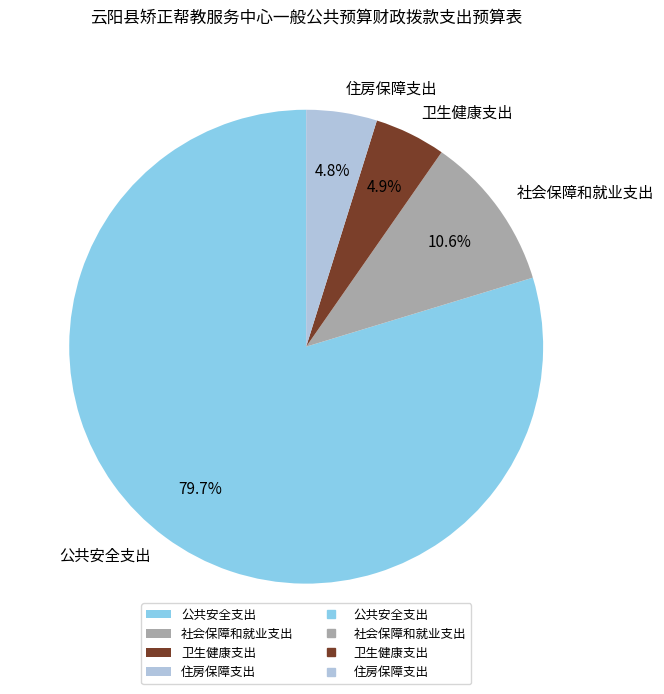

What percentage is the 卫生健康支出 slice, to the nearest percent?

5%